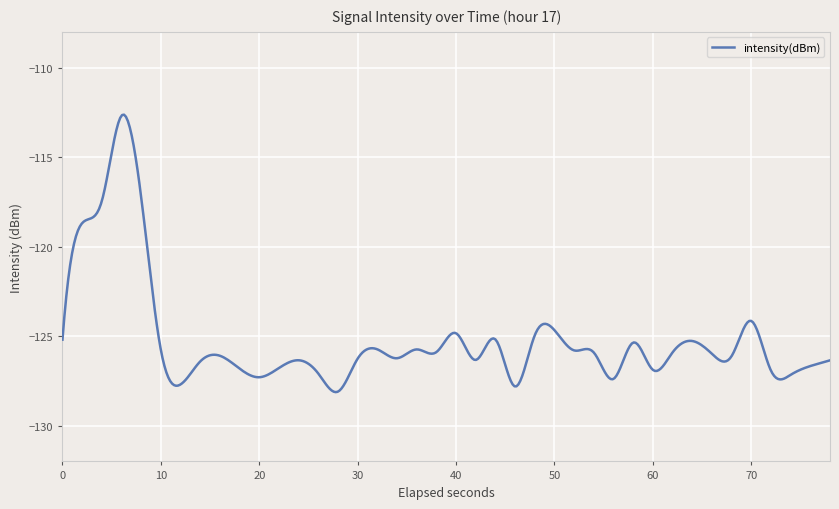

What is the difference between the maximum and minimum values?

15.5